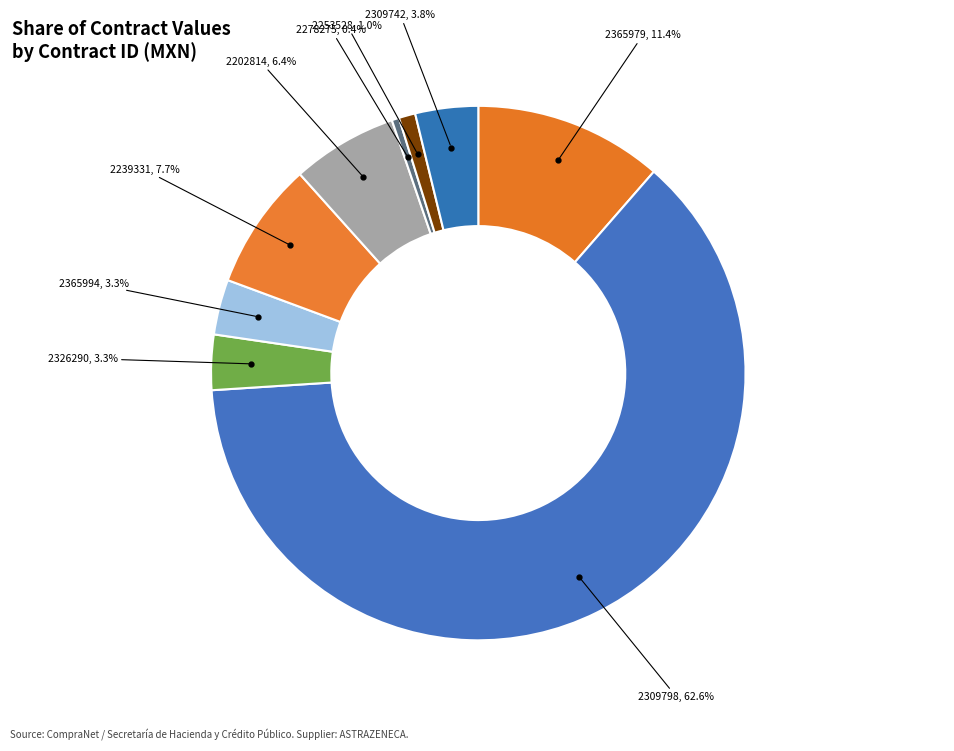

How many segments does this pie chart have?

9